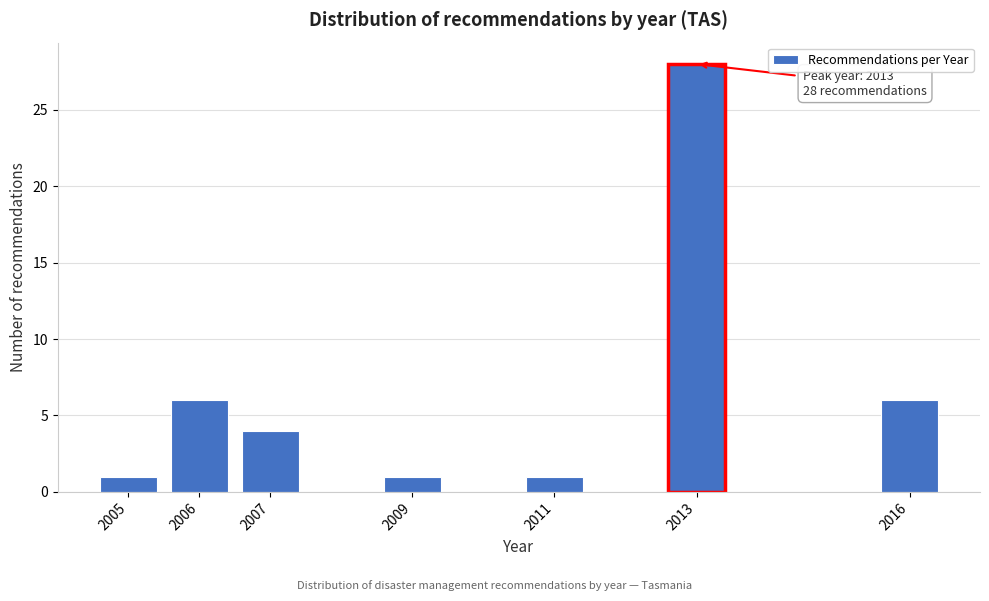

Reading left to right, transcribe all the data shown in this chart.

2005=1	2006=6	2007=4	2009=1	2011=1	2013=28	2016=6